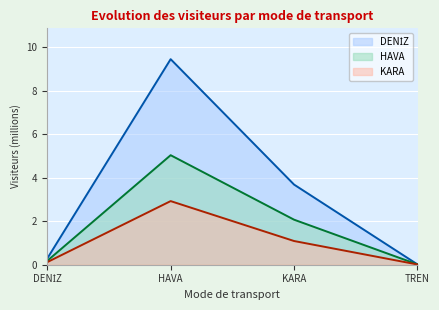

Rank the series by their maximum value, from highest to lowest.

DENİZ, HAVA, KARA